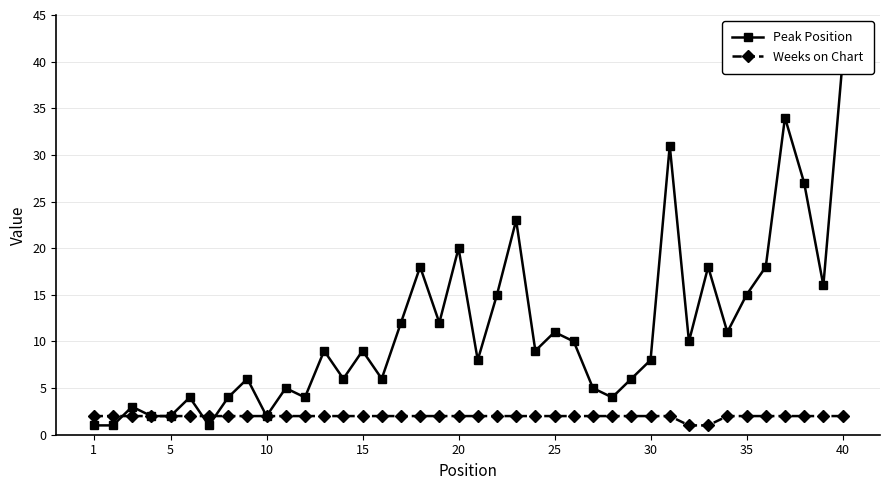

Which series has the widest spread of values?

Peak Position